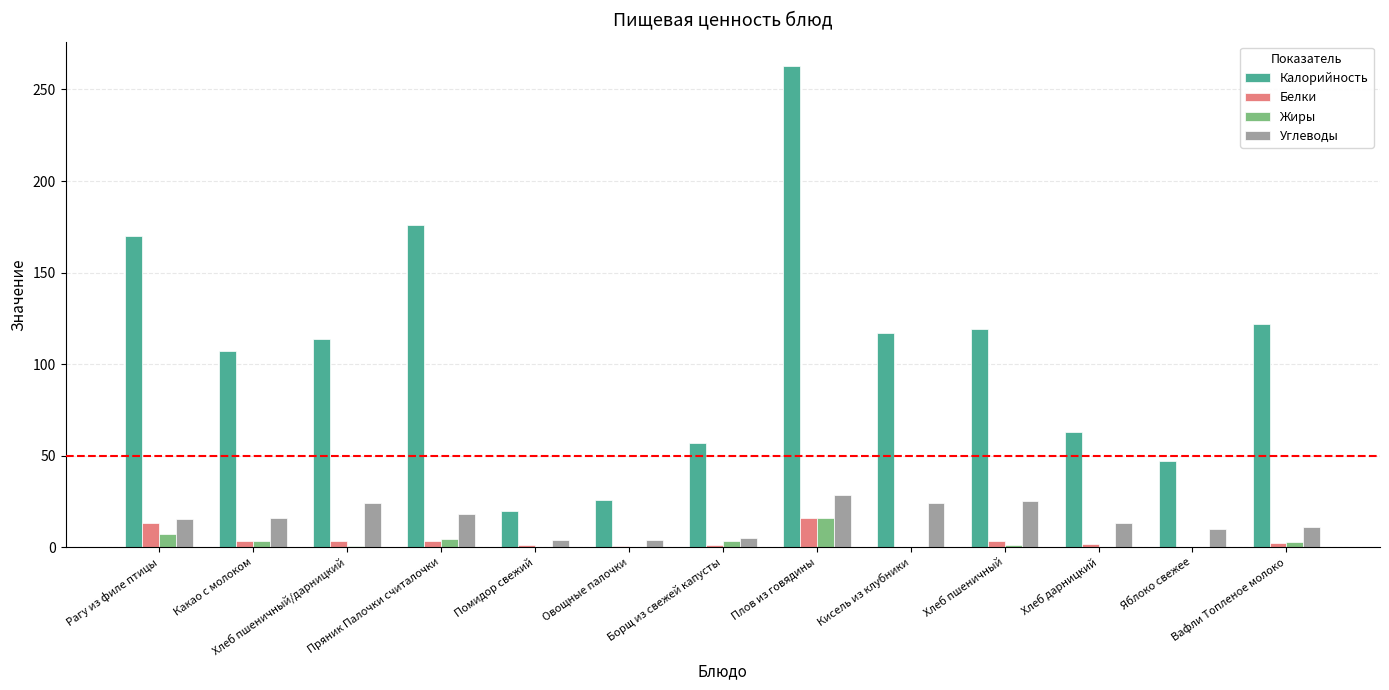

What is the maximum value shown in the chart?

263.0